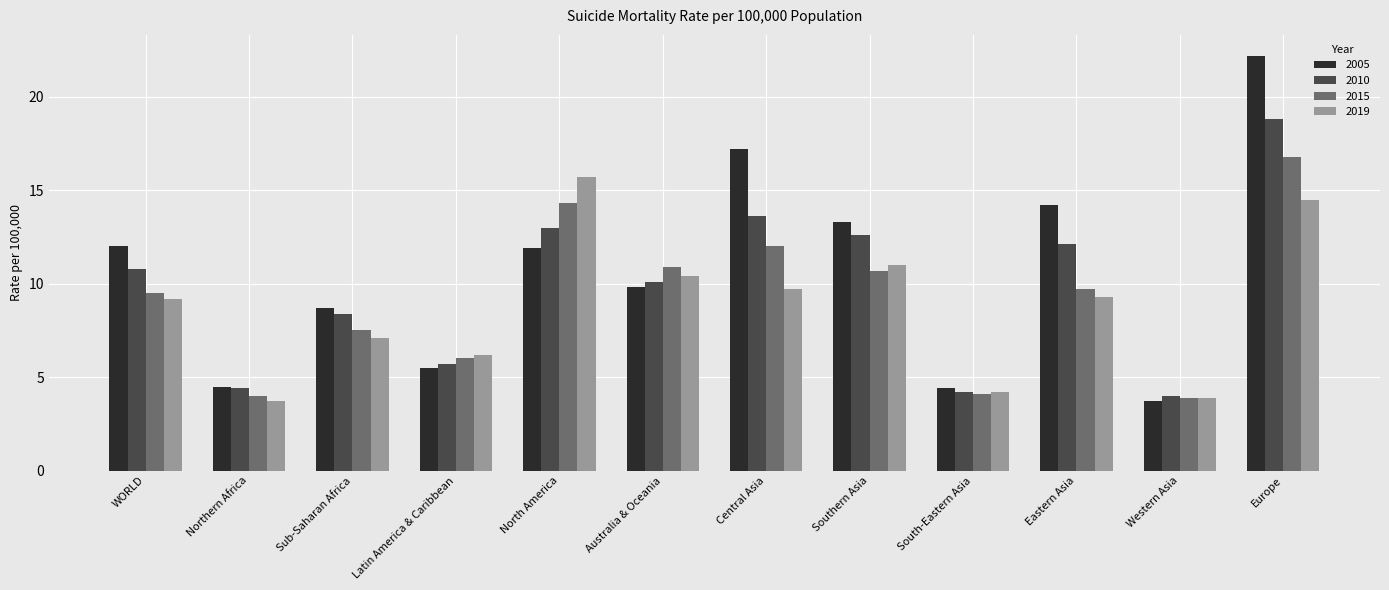

Between Central Asia and Western Asia, which series saw the biggest shift?

2005